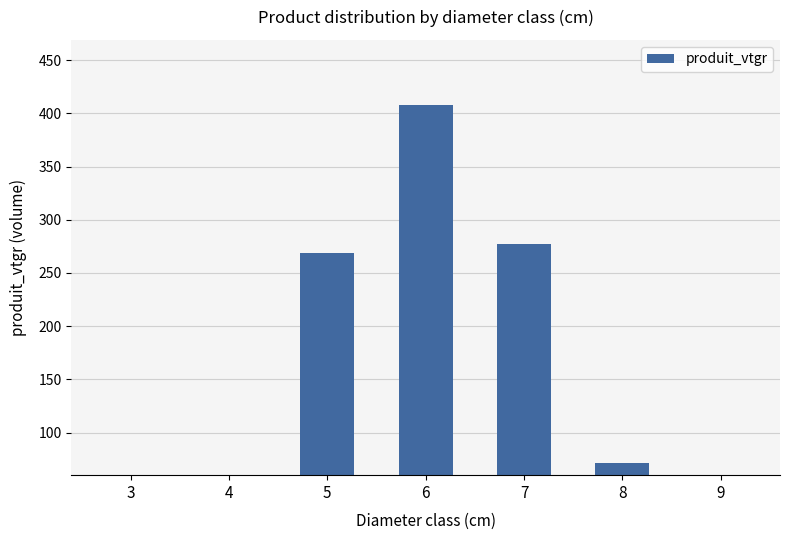

Which label corresponds to the largest value in the chart?

6